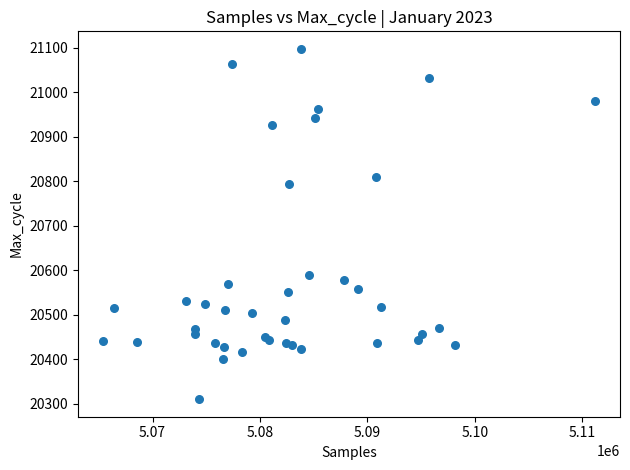

What Y value in the scatter plot is closest to 20704?

20795